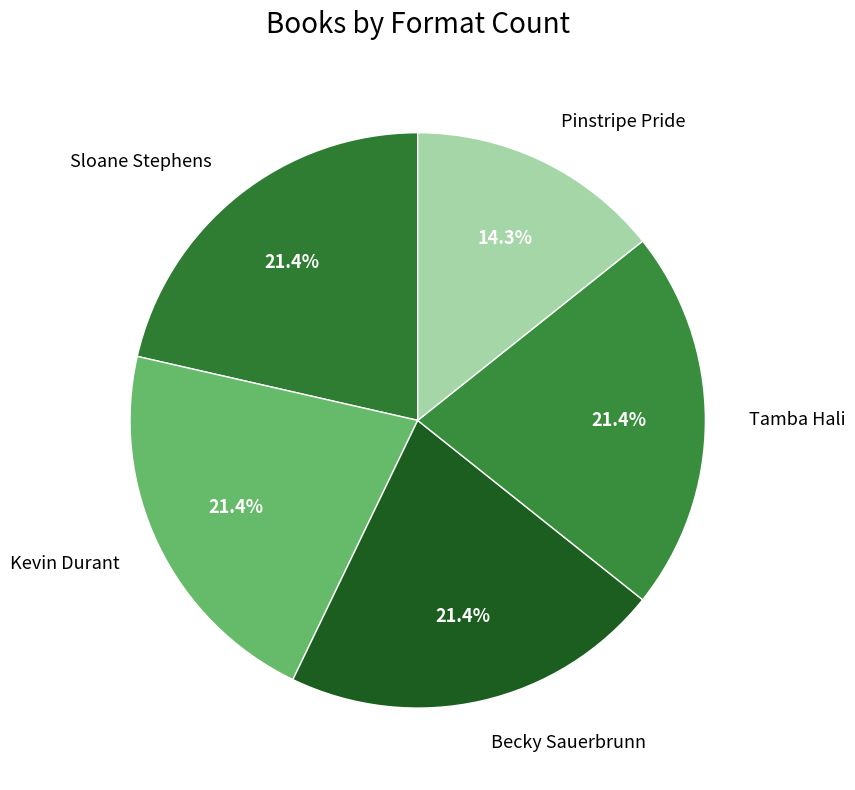

Is there a majority slice in this chart?

No